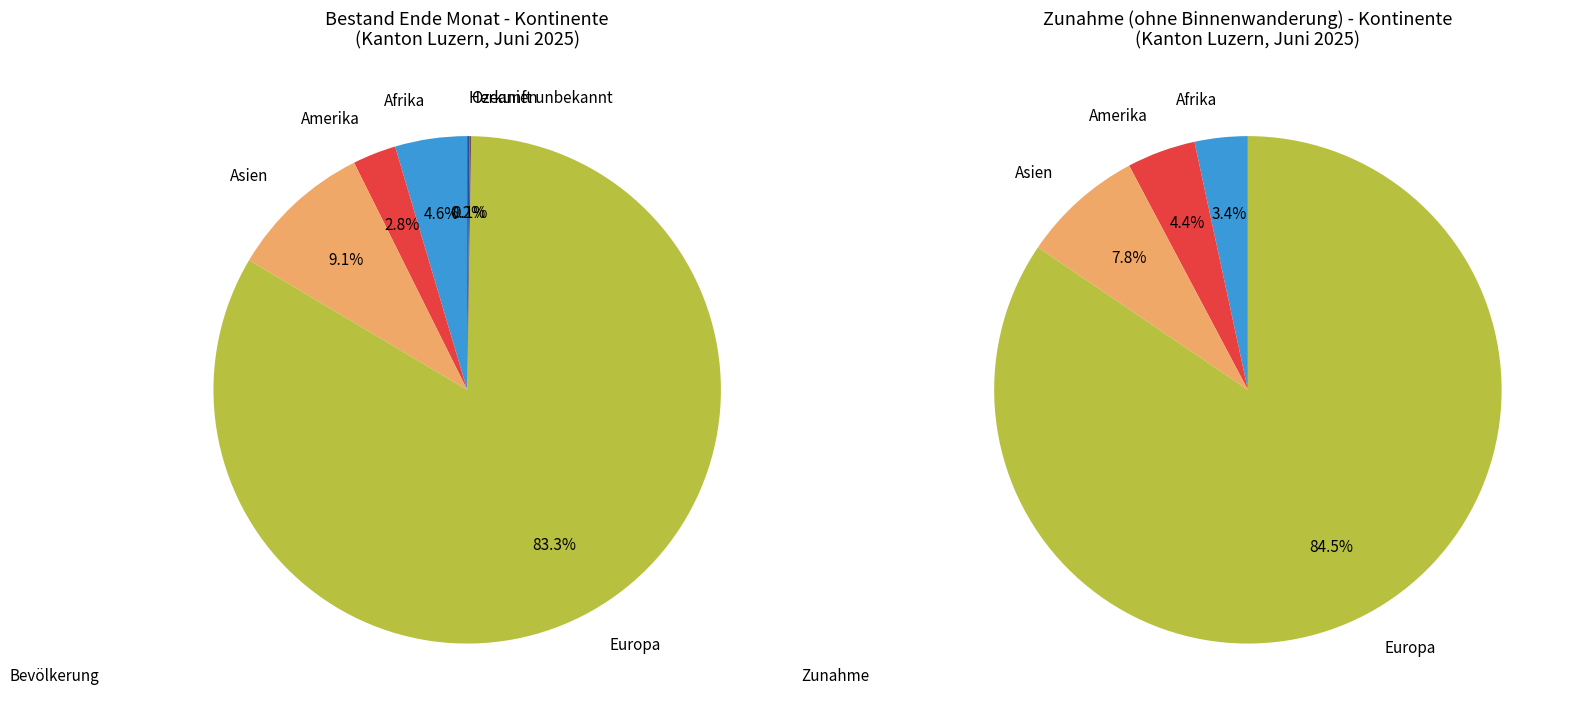

Which has a higher value, Afrika or Herkunft unbekannt?

Afrika